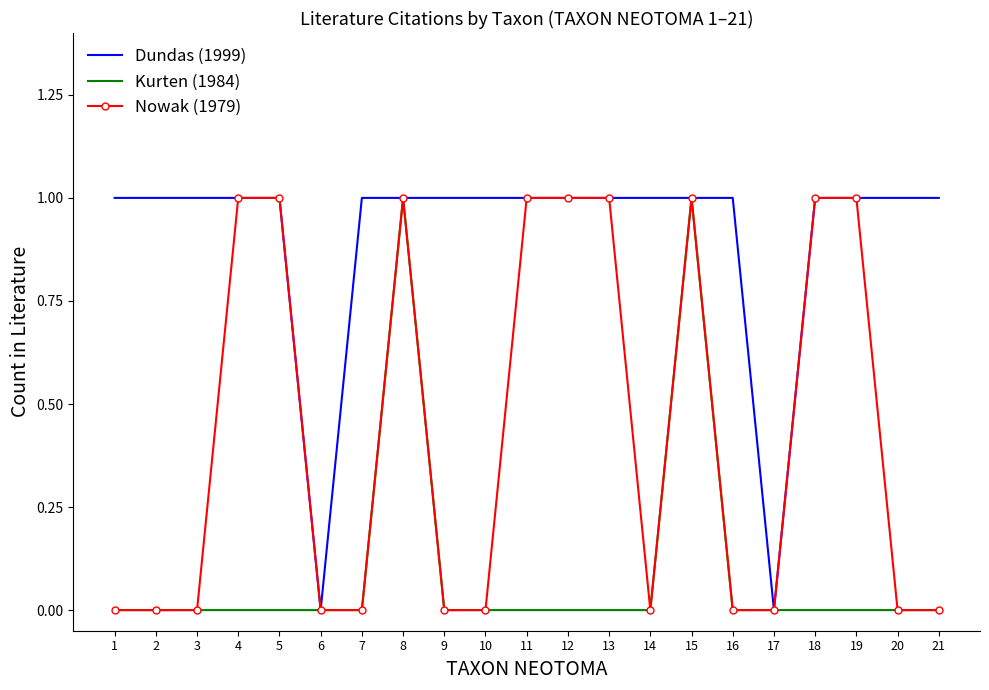

Is it true that Dundas (1999) equals 1 at 21?

True